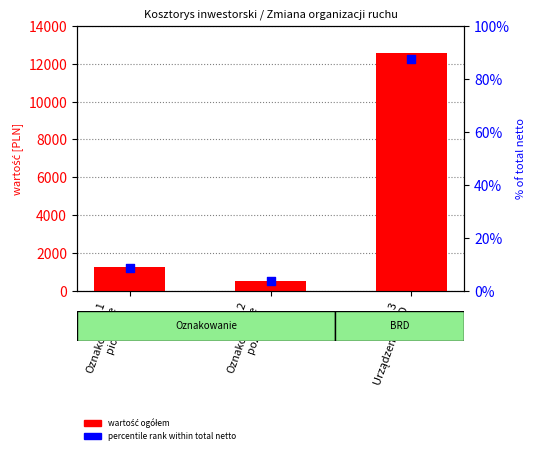

Which series has the largest total across all categories?

wartość ogółem (netto)